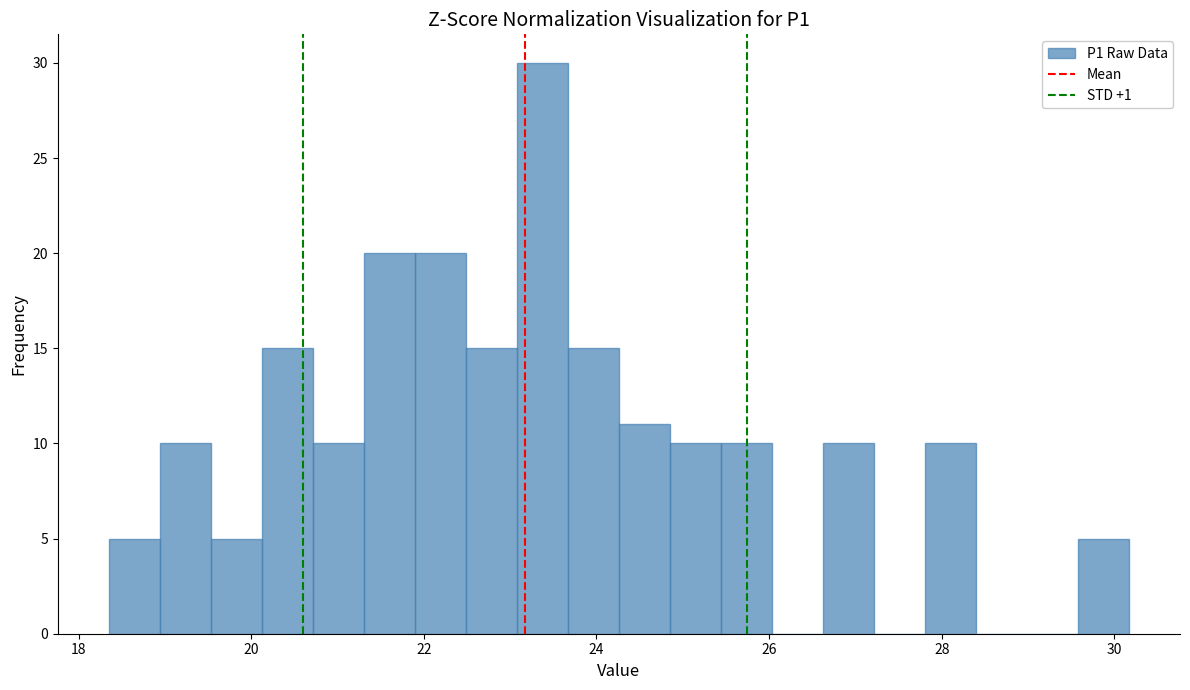

Read against the x-axis, roughly where is the centre of the tallest bar?

23.4